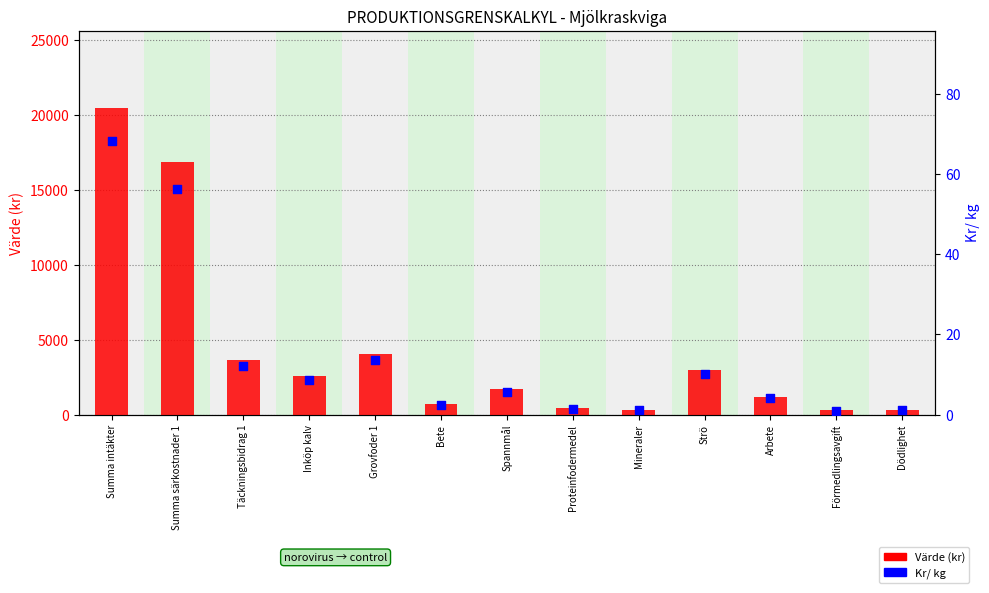

Which series contains the highest Y value?

Värde (kr)